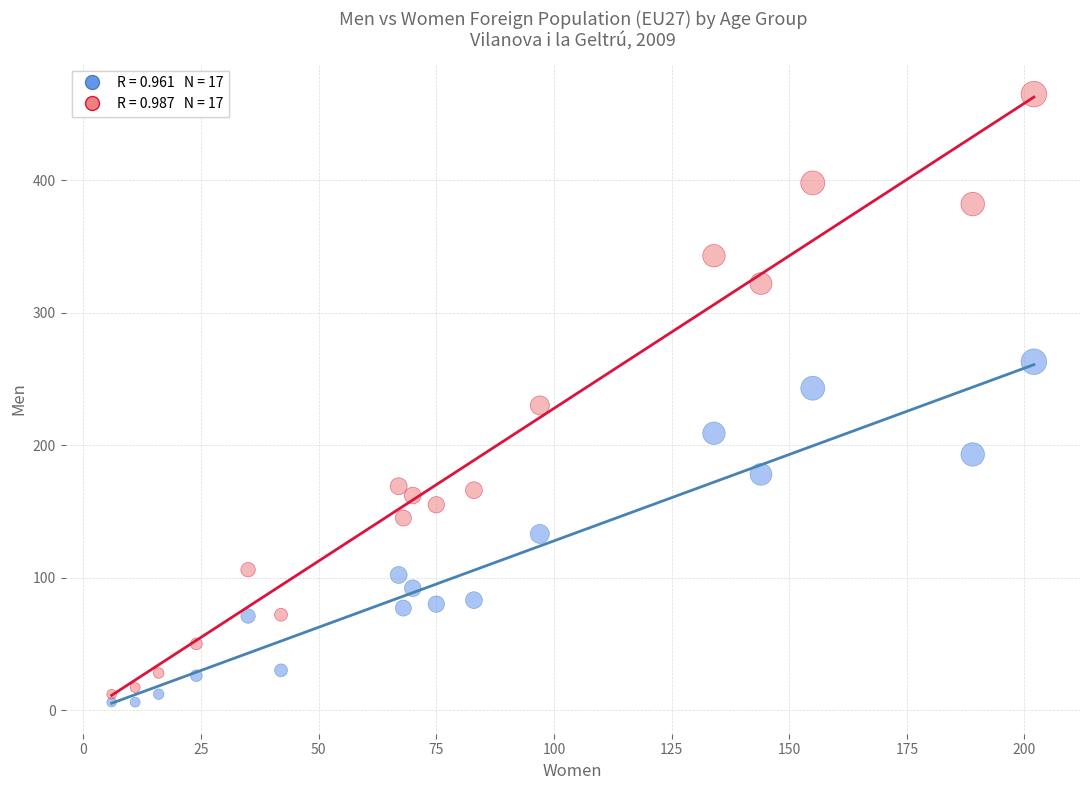

Across all data points, what is the range of Y values (max minus min)?

459